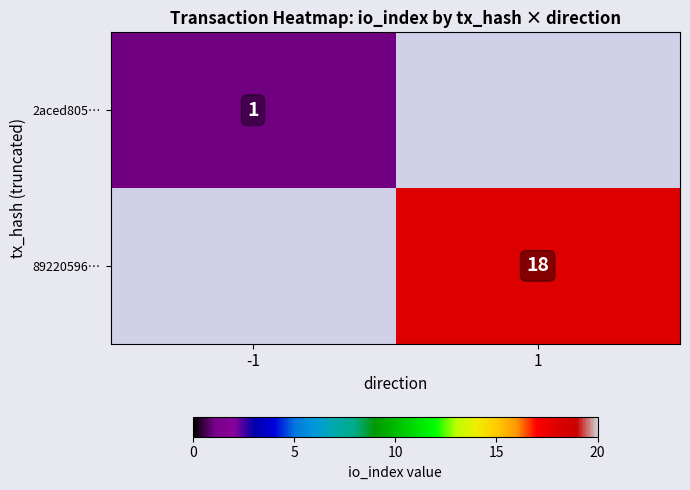

The 2aced805… series shows 0 at -1. True or false?

False